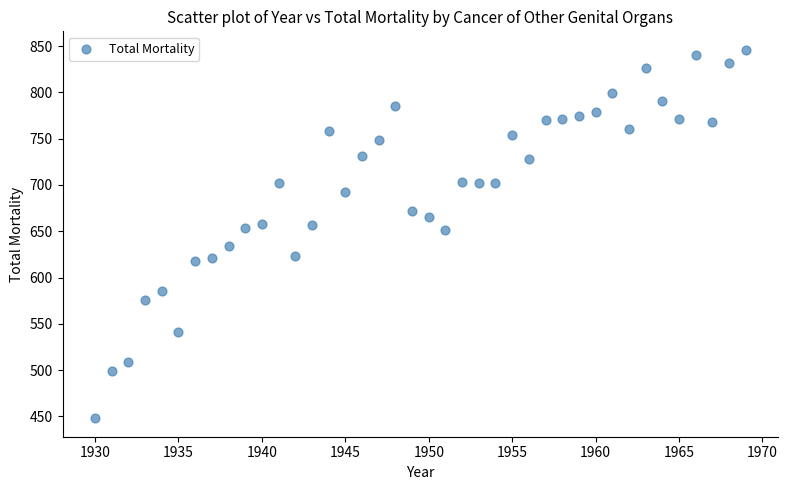

What is the range of Y values (max minus min)?

398.2